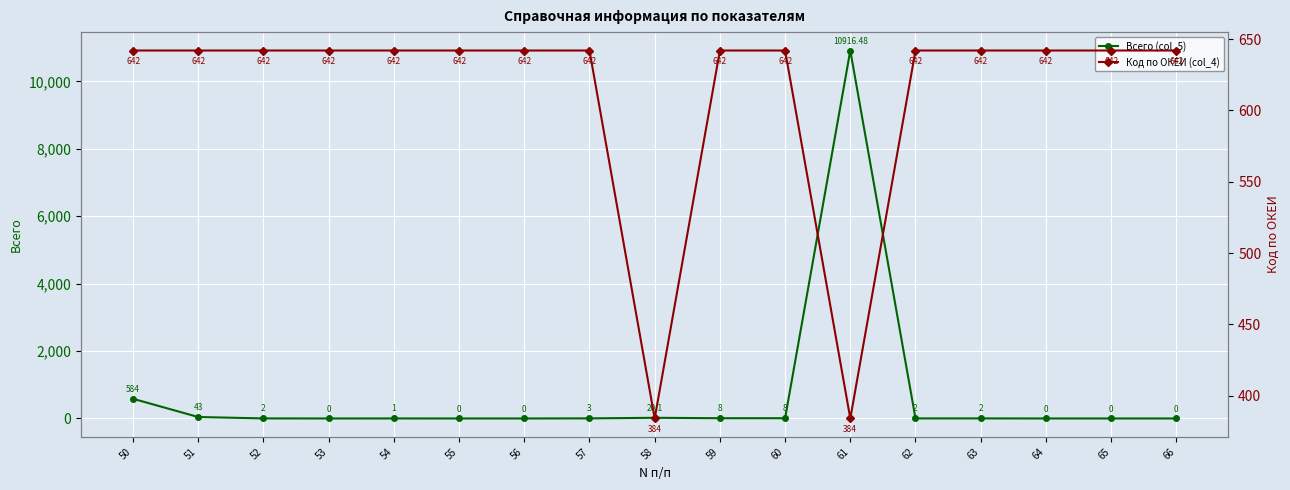

Is the value of Всего (col_5) at 55 greater than the value of Код по ОКЕИ (col_4) at 58?

No